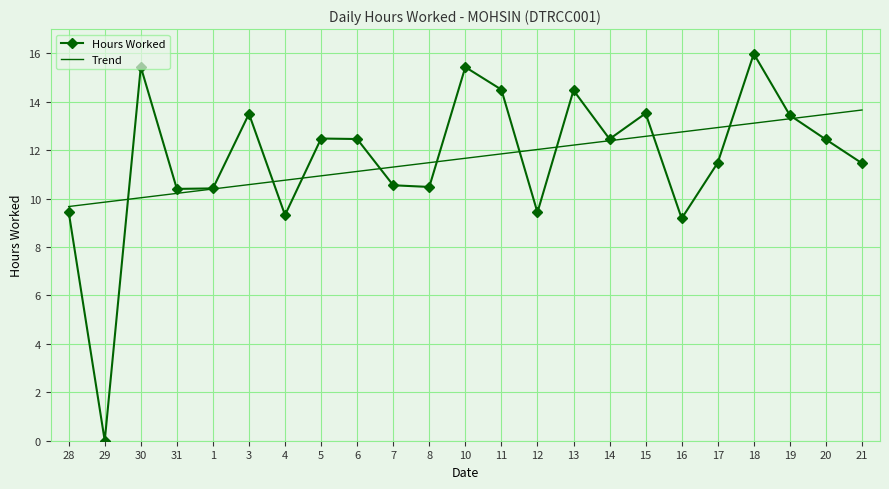

What position from the right is 18?

4